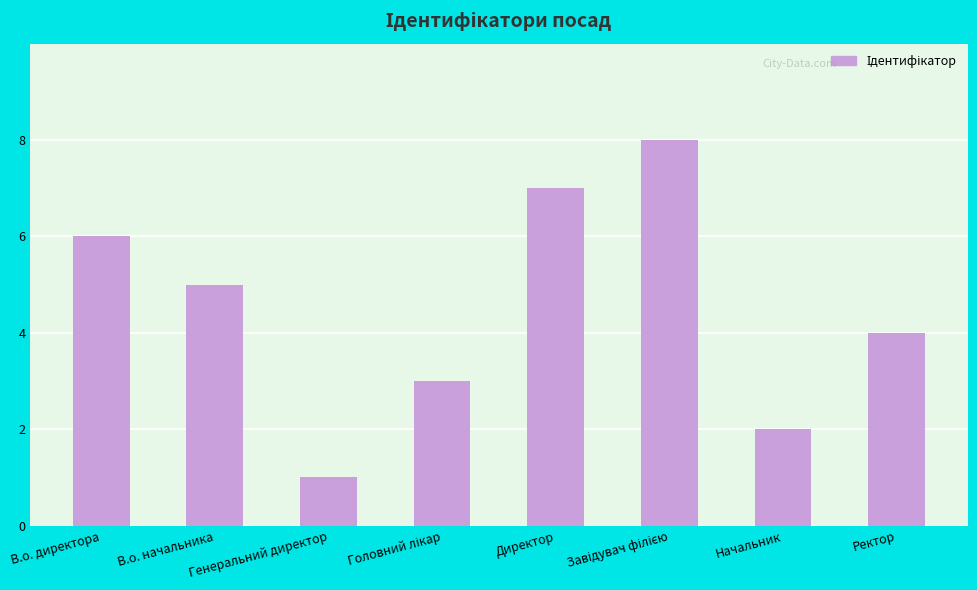

What is the sum of all values?

36